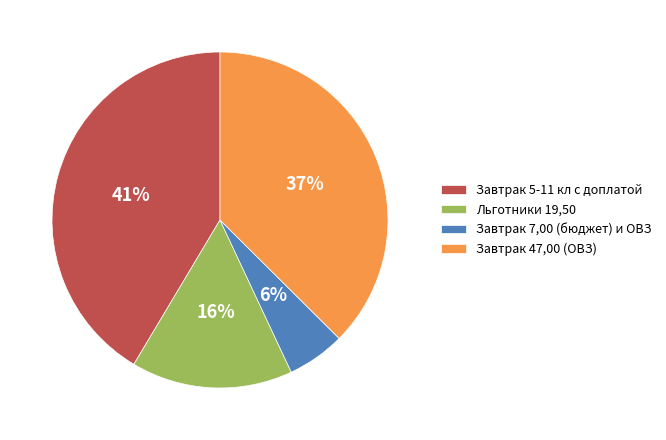

Is there a majority slice in this chart?

No